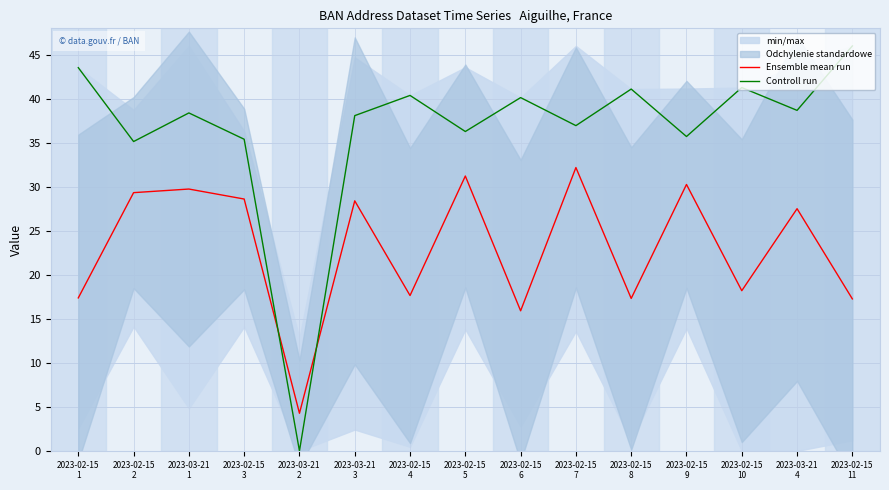

What is the average value of the Ensemble mean run series?

23.0